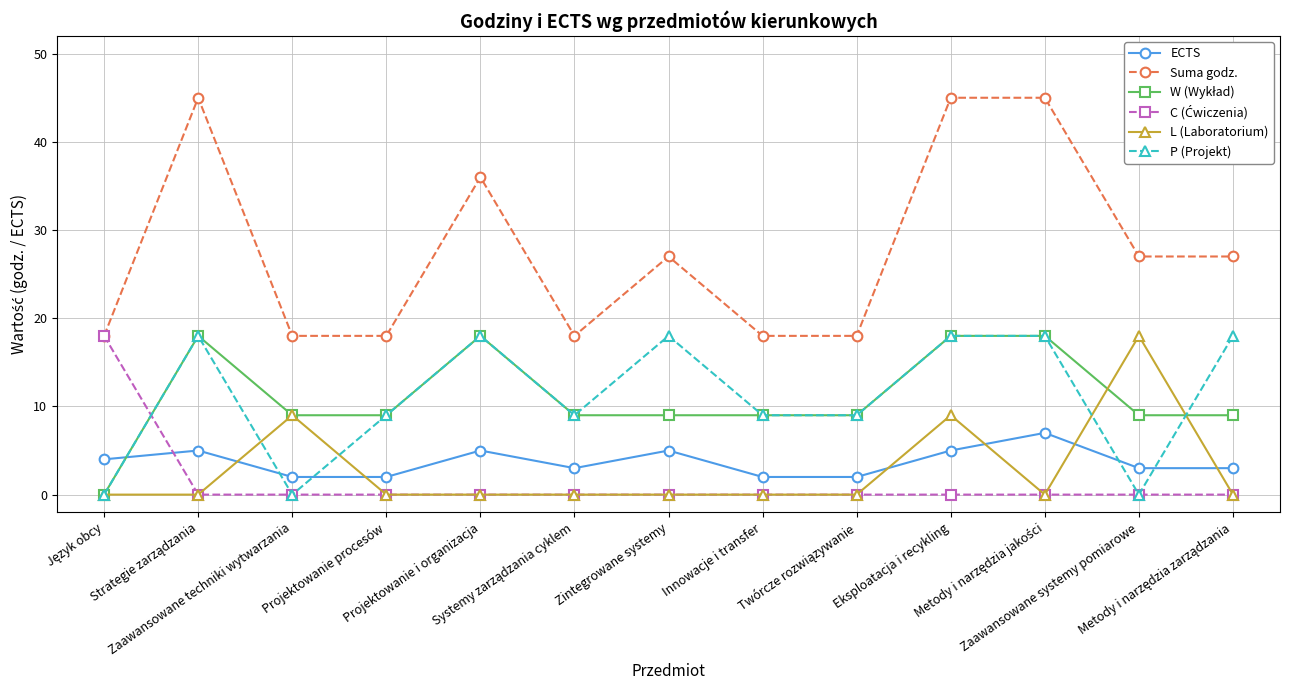

True or false: Suma godz. and P (Projekt) cross at least once.

False